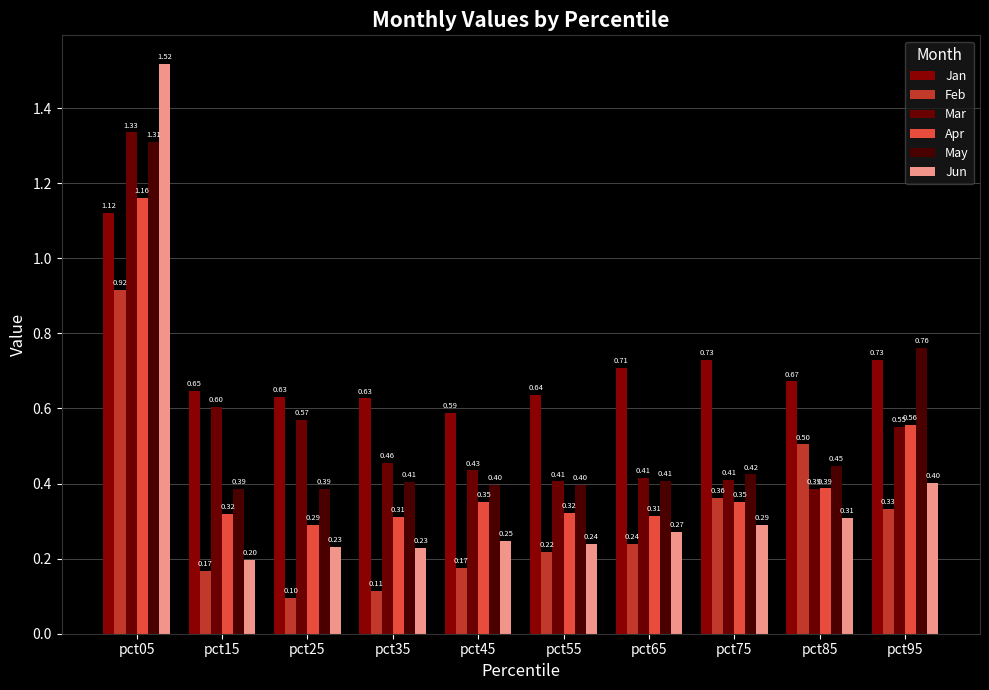

True or false: Apr has a value of 0.1 at pct15.

False